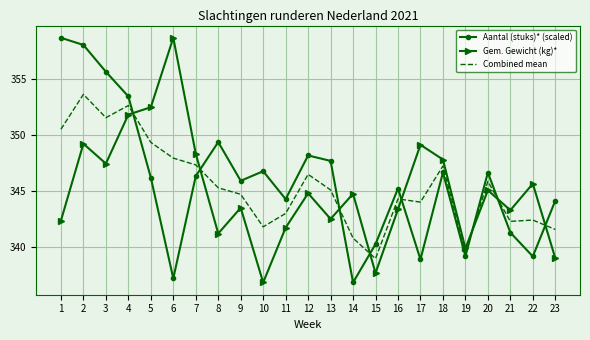

Where do Aantal (stuks)* (scaled) and Gem. Gewicht (kg)* first cross each other?

4 and 5